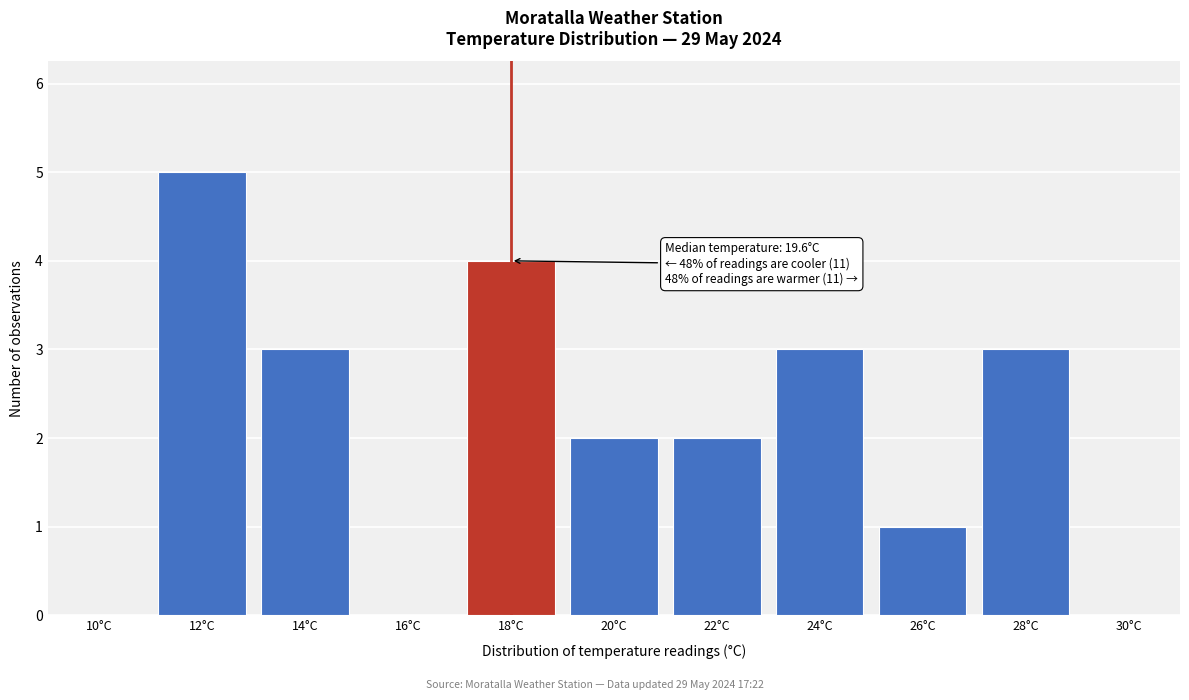

Reading left to right, what are all the values shown in this chart?

10°C=0	12°C=5	14°C=3	16°C=0	18°C=4	20°C=2	22°C=2	24°C=3	26°C=1	28°C=3	30°C=0